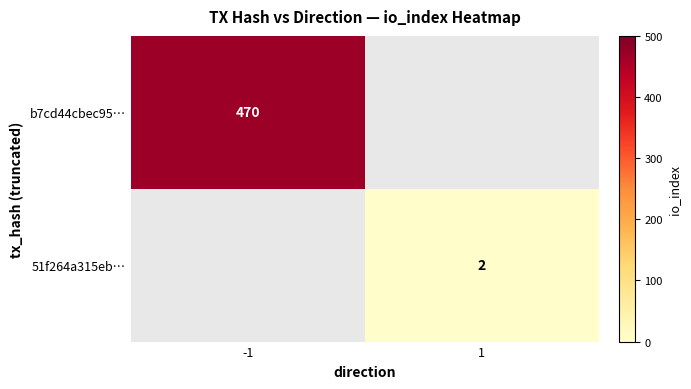

True or false: 51f264a315eb… has a value of 1 at 1.

False